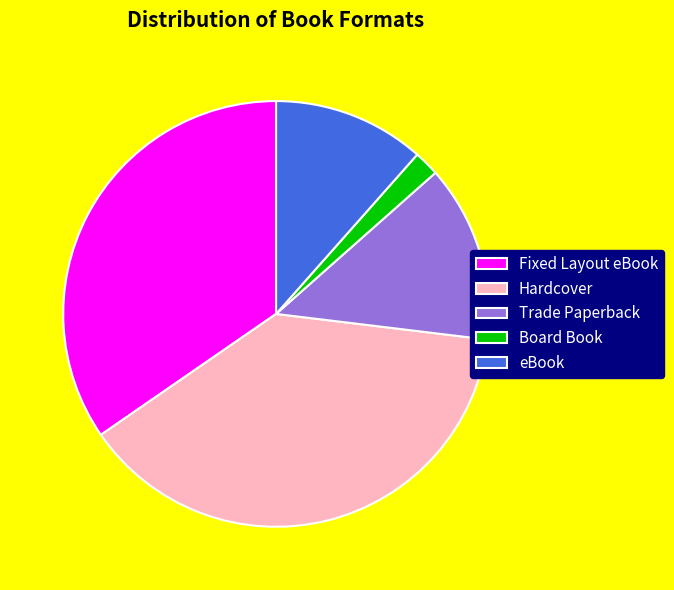

Does Board Book account for over 50% of the chart?

No